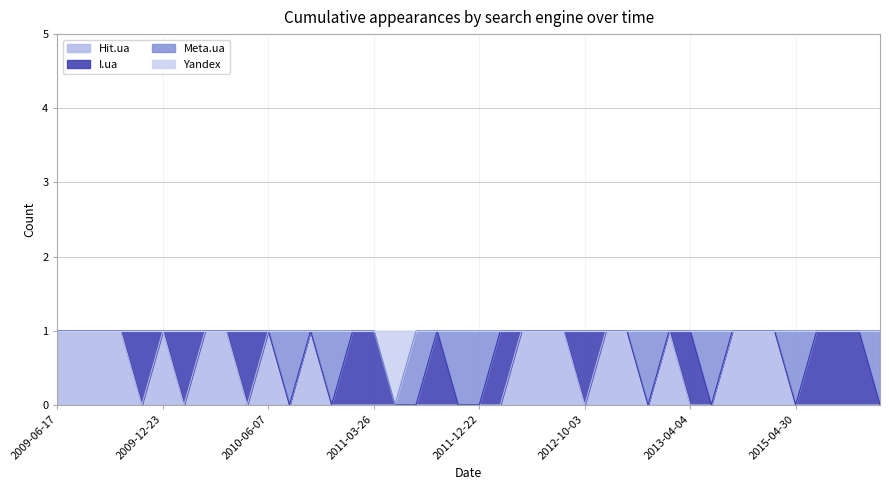

True or false: Hit.ua and Yandex cross at least once.

False